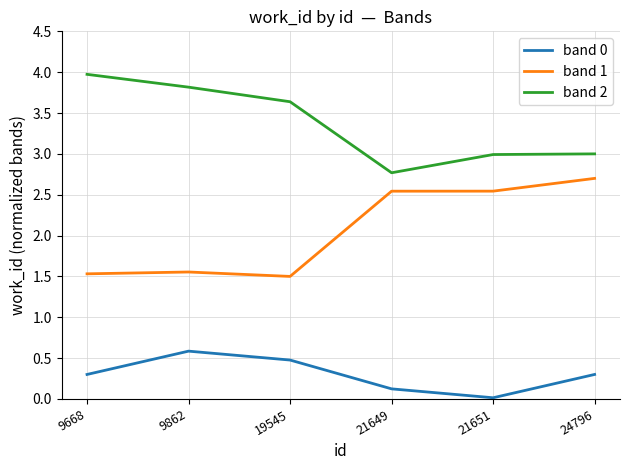

What is the sum of all band 1 values?

12.4